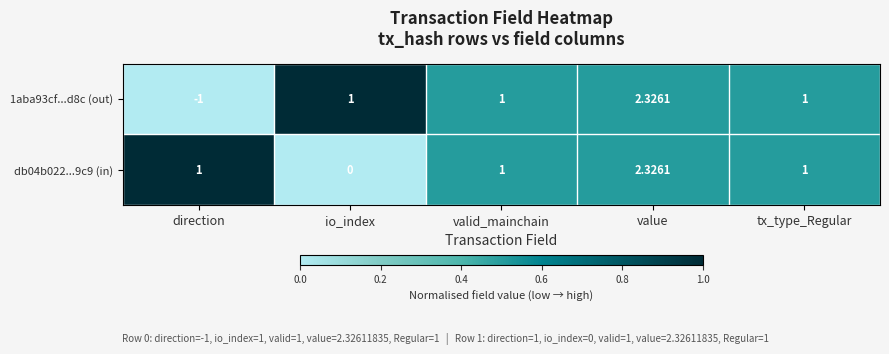

At which category does the chart reach its peak across all series?

value